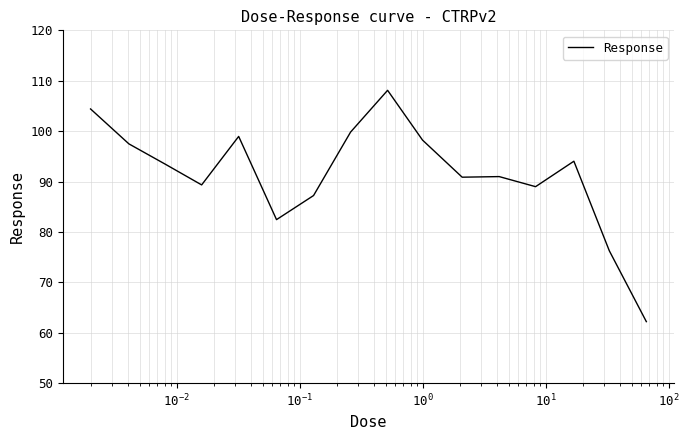

What is the greatest value displayed?

108.1